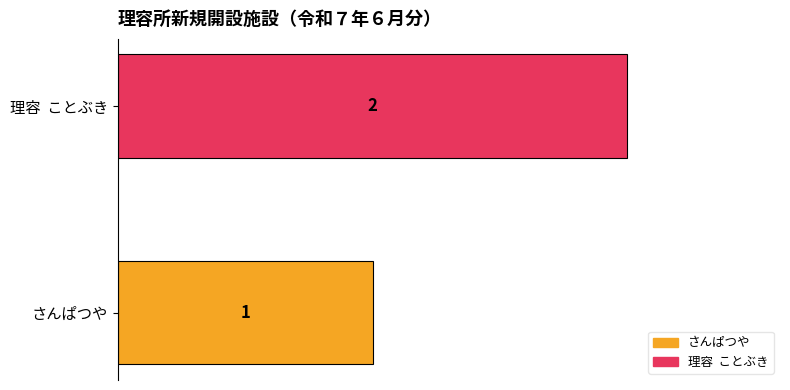

What is the greatest value displayed?

2